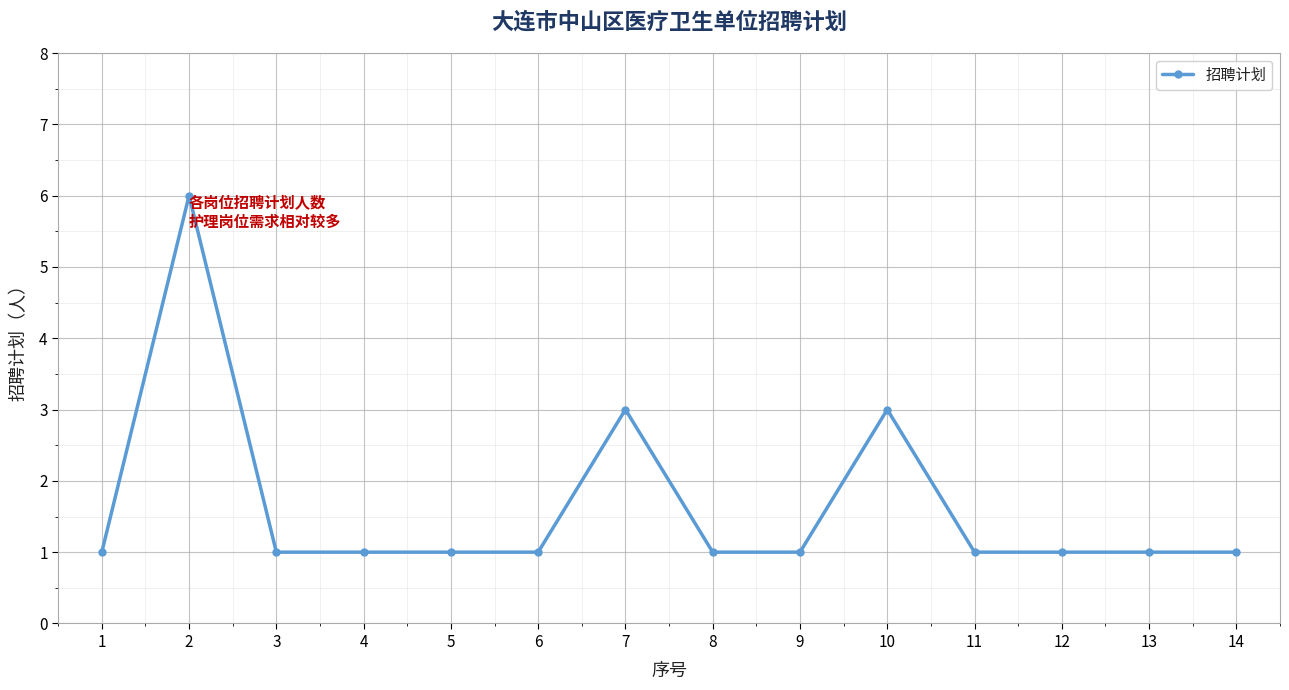

Is it true that the value at 5 is 1?

True